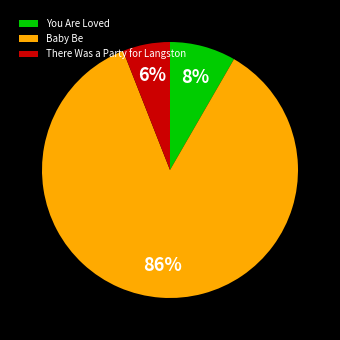

To the nearest percent, what percentage of the pie is You Are Loved?

8%